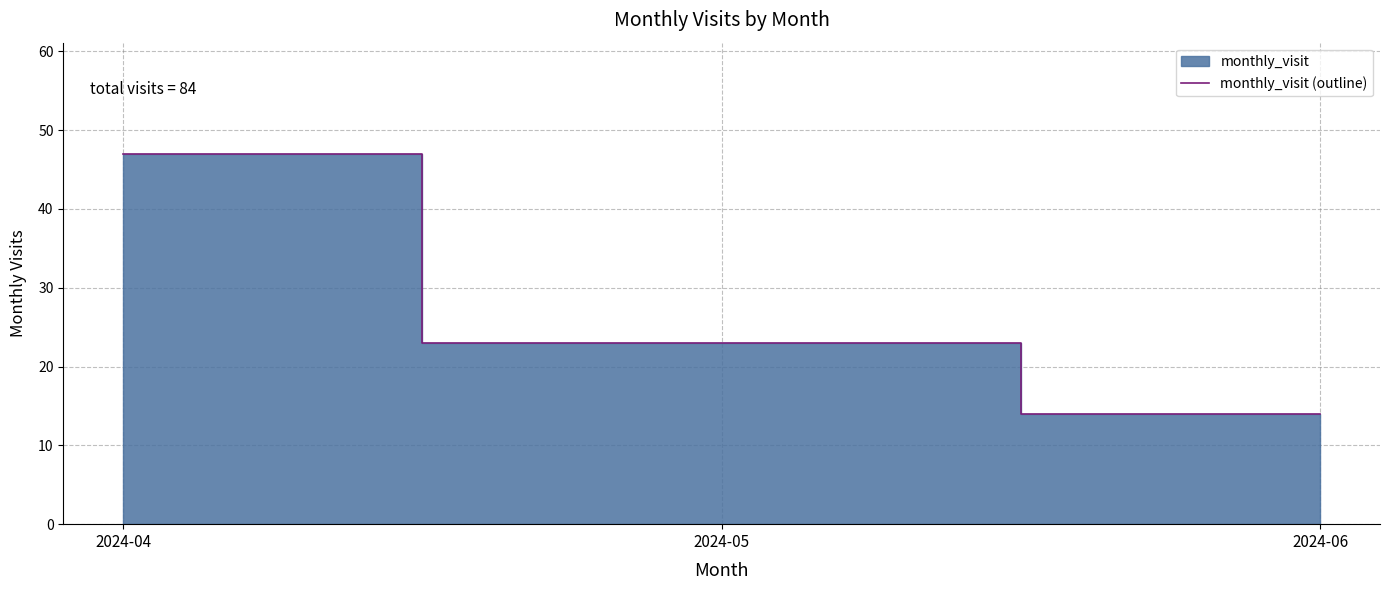

List the labels in order of value, largest first.

2024-04, 2024-05, 2024-06